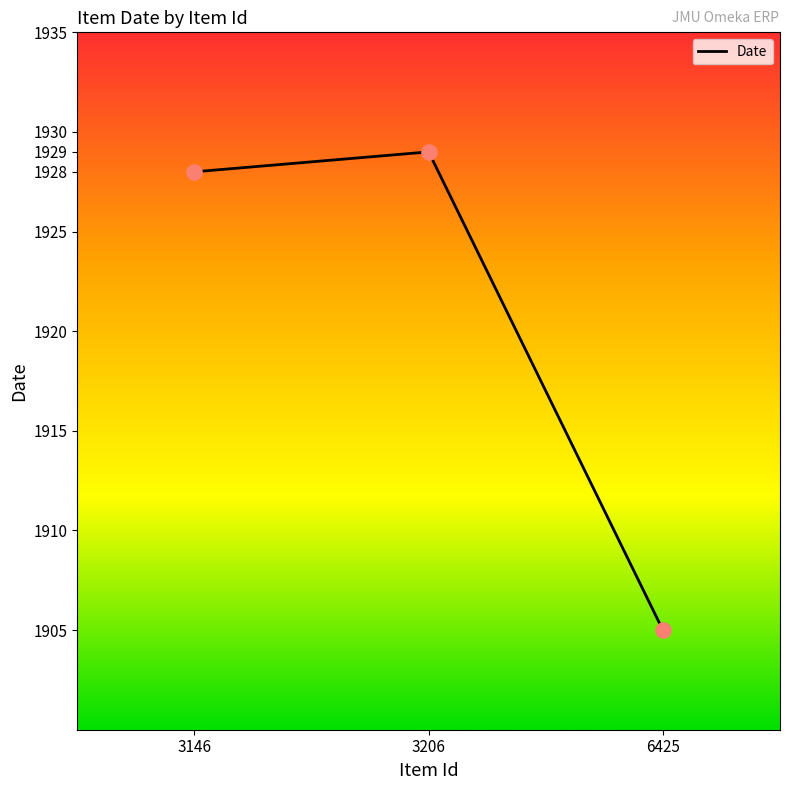

Which has a higher value, 3206 or 3146?

3206